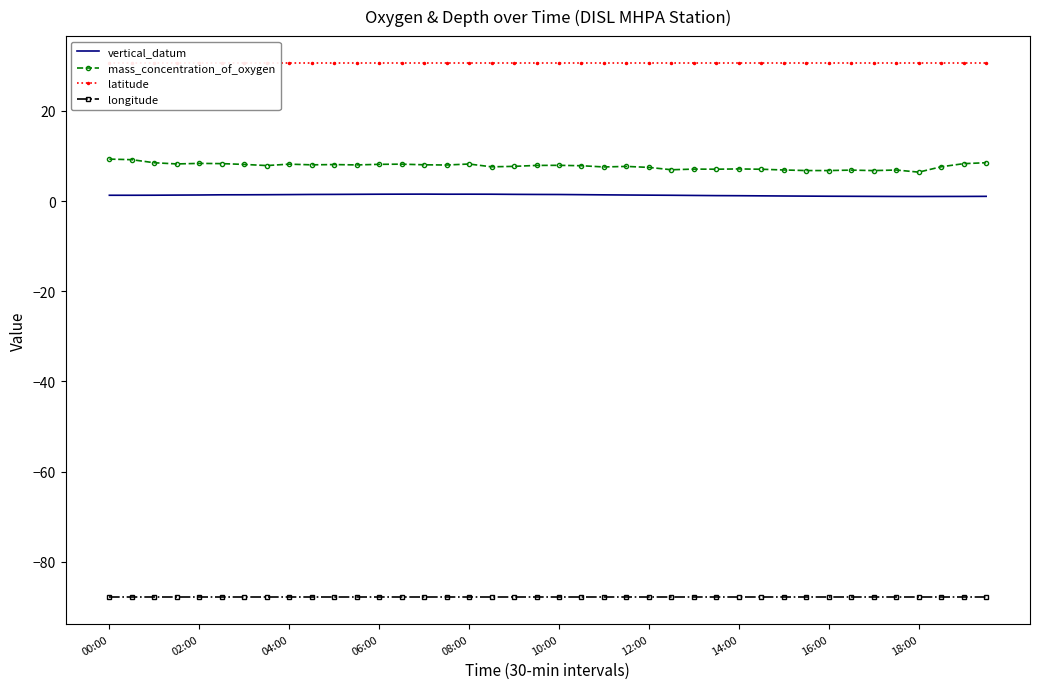

True or false: mass_concentration_of_oxygen and vertical_datum cross at least once.

False